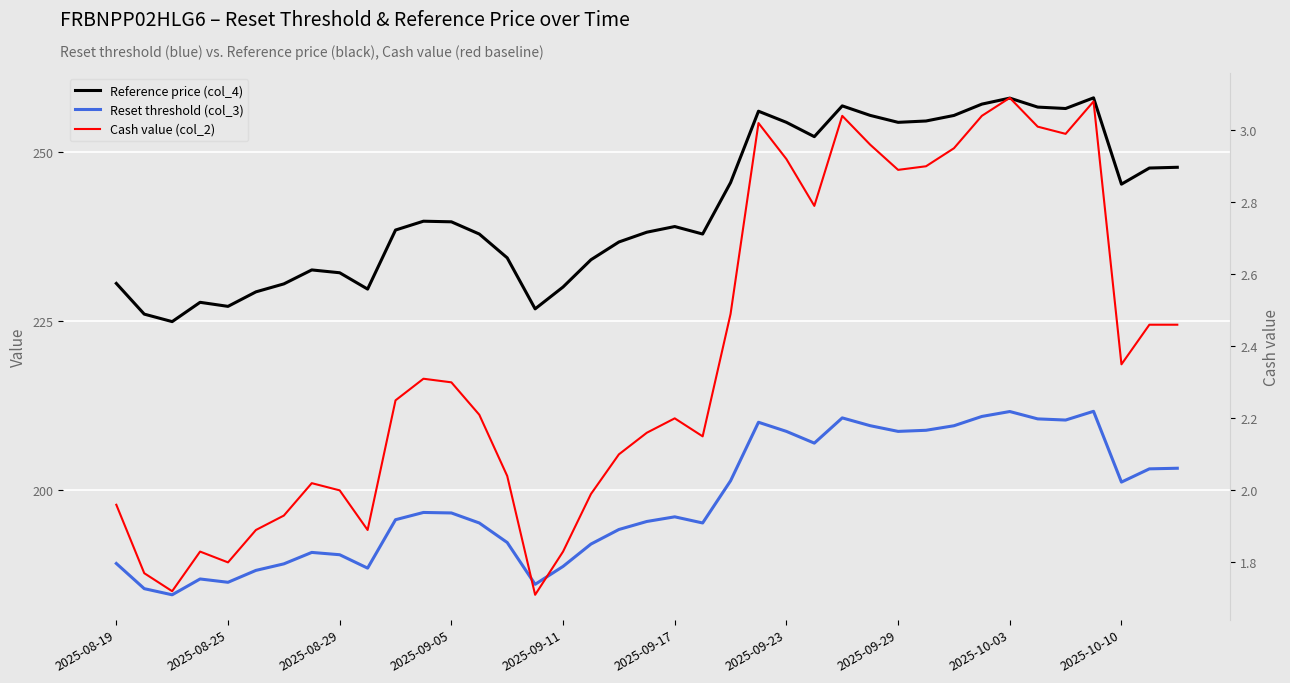

True or false: Reset threshold (col_3) and Cash value (col_2) cross at least once.

False